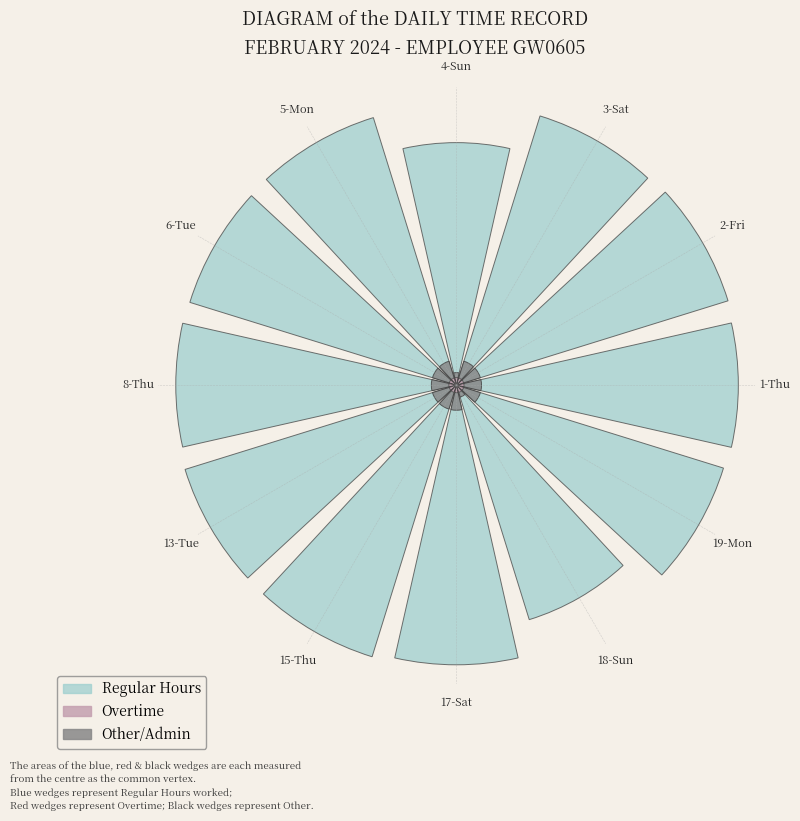

Rank the series by their maximum value, from lowest to highest.

Overtime, Other, Regular Hours